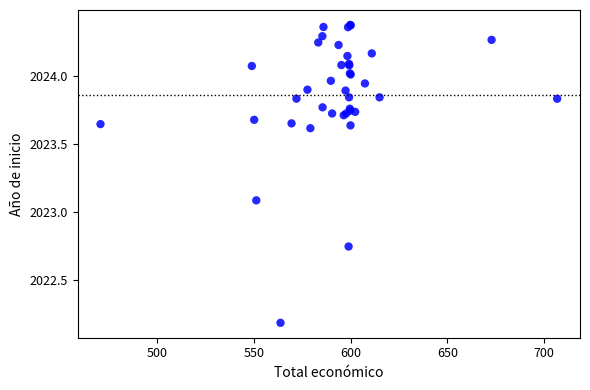

What Y value in the scatter plot is closest to 2023?

2023.1